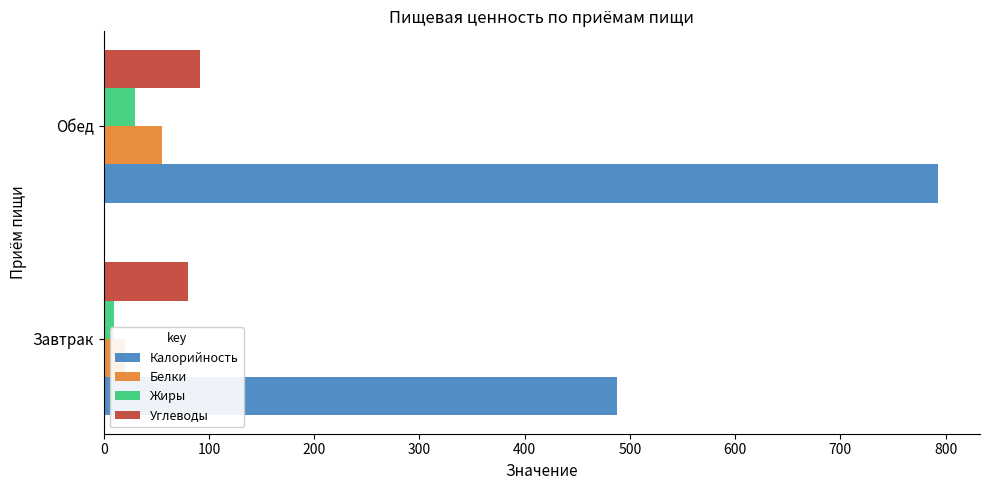

How many bars are there in each group?

4